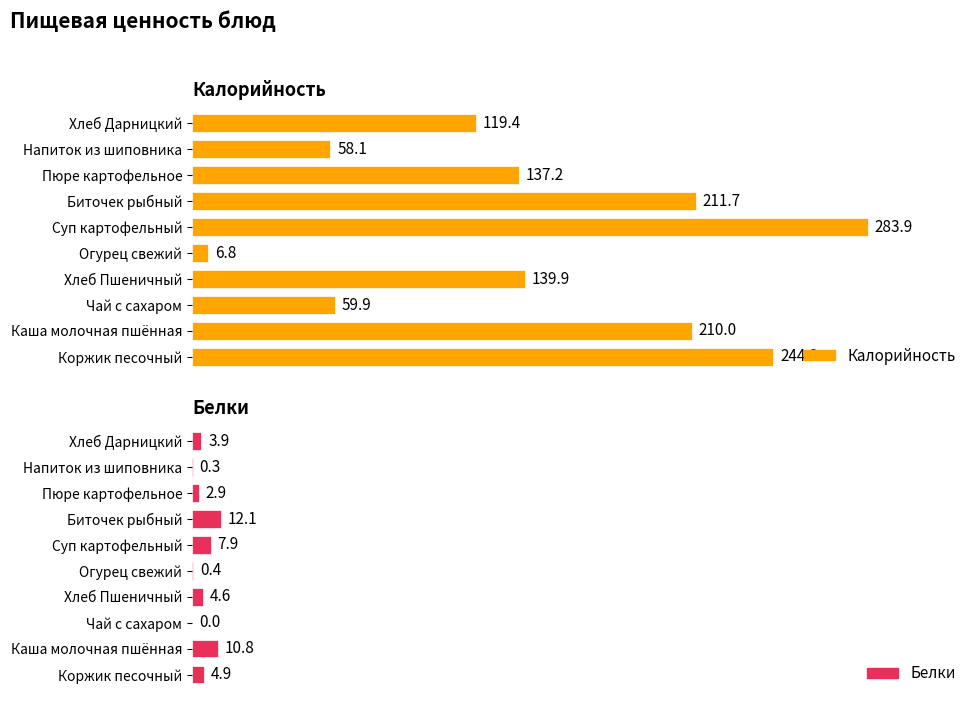

At how many categories does at least one series exceed 130?

6